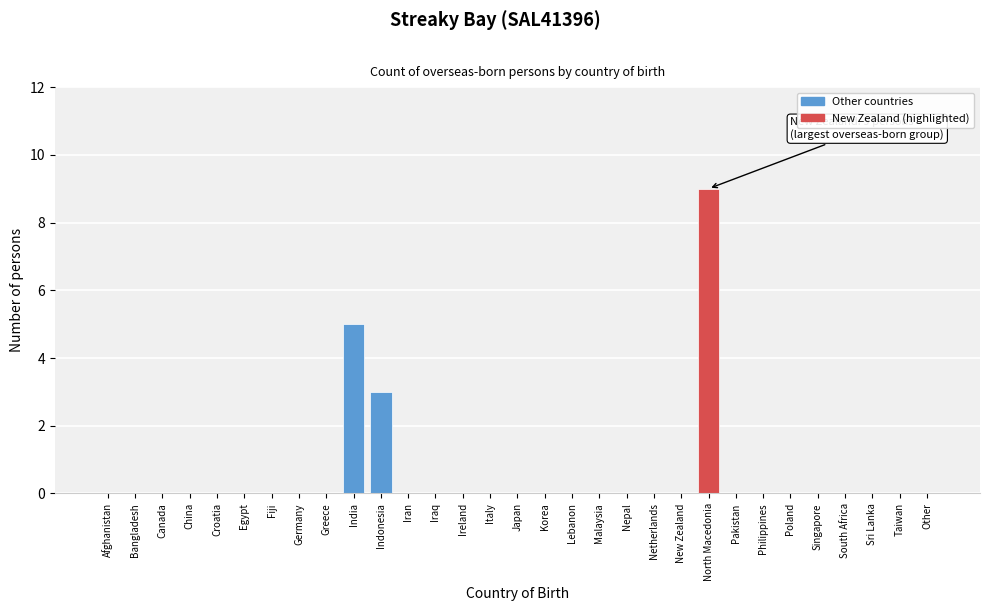

Read the value at Indonesia.

3